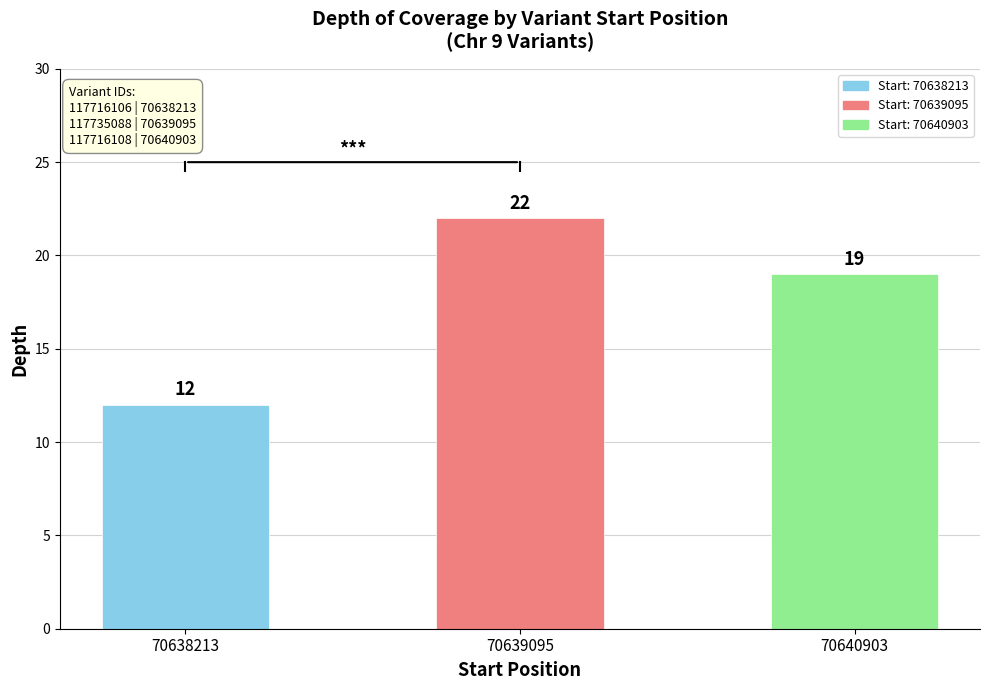

Rank the categories by value from highest to lowest.

70639095, 70640903, 70638213